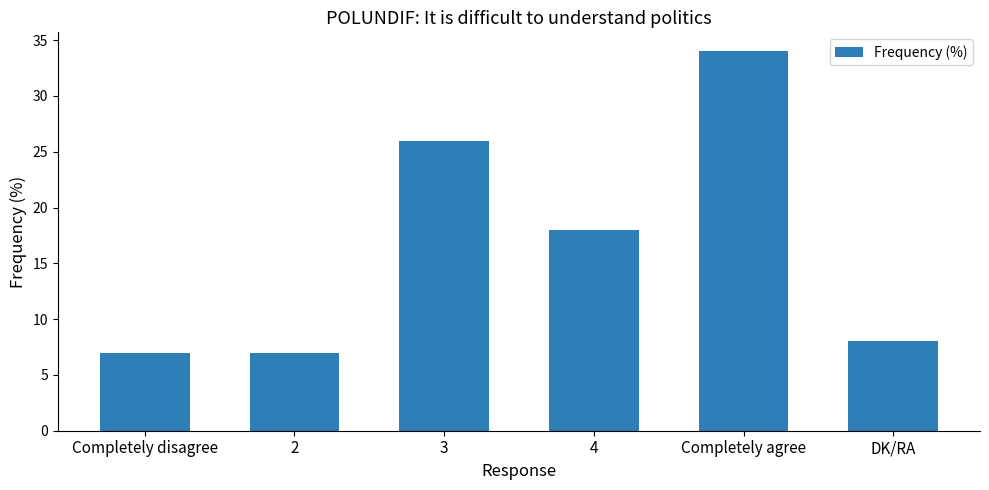

What is the sum of all values?

100